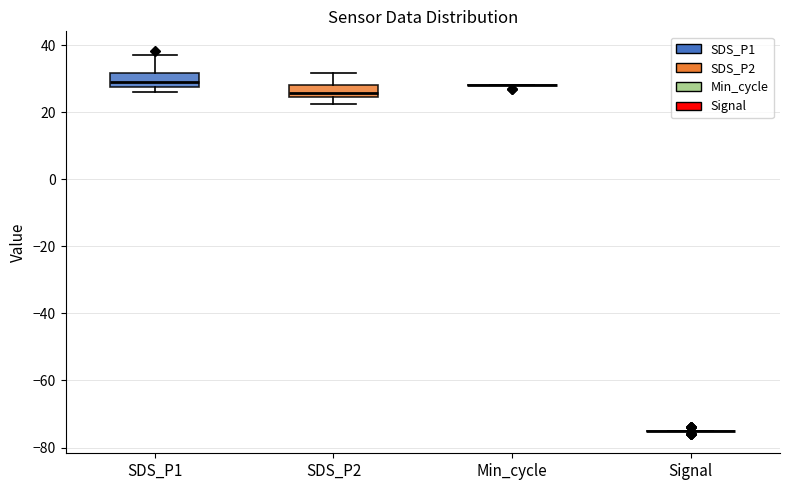

Reading left to right, read every box against the y-axis: the position of its median line, the range the box covers, and the ends of its whiskers. The values are not printed on the chart, so give them approximately, as read against the axis.

SDS_P1: median 30, box 28 to 32, whiskers 26 to 38
SDS_P2: median 26, box 24 to 28, whiskers 22 to 32
Min_cycle: box collapsed to a line at 28, whiskers 28 to 28
Signal: box collapsed to a line at -74, whiskers -74 to -74